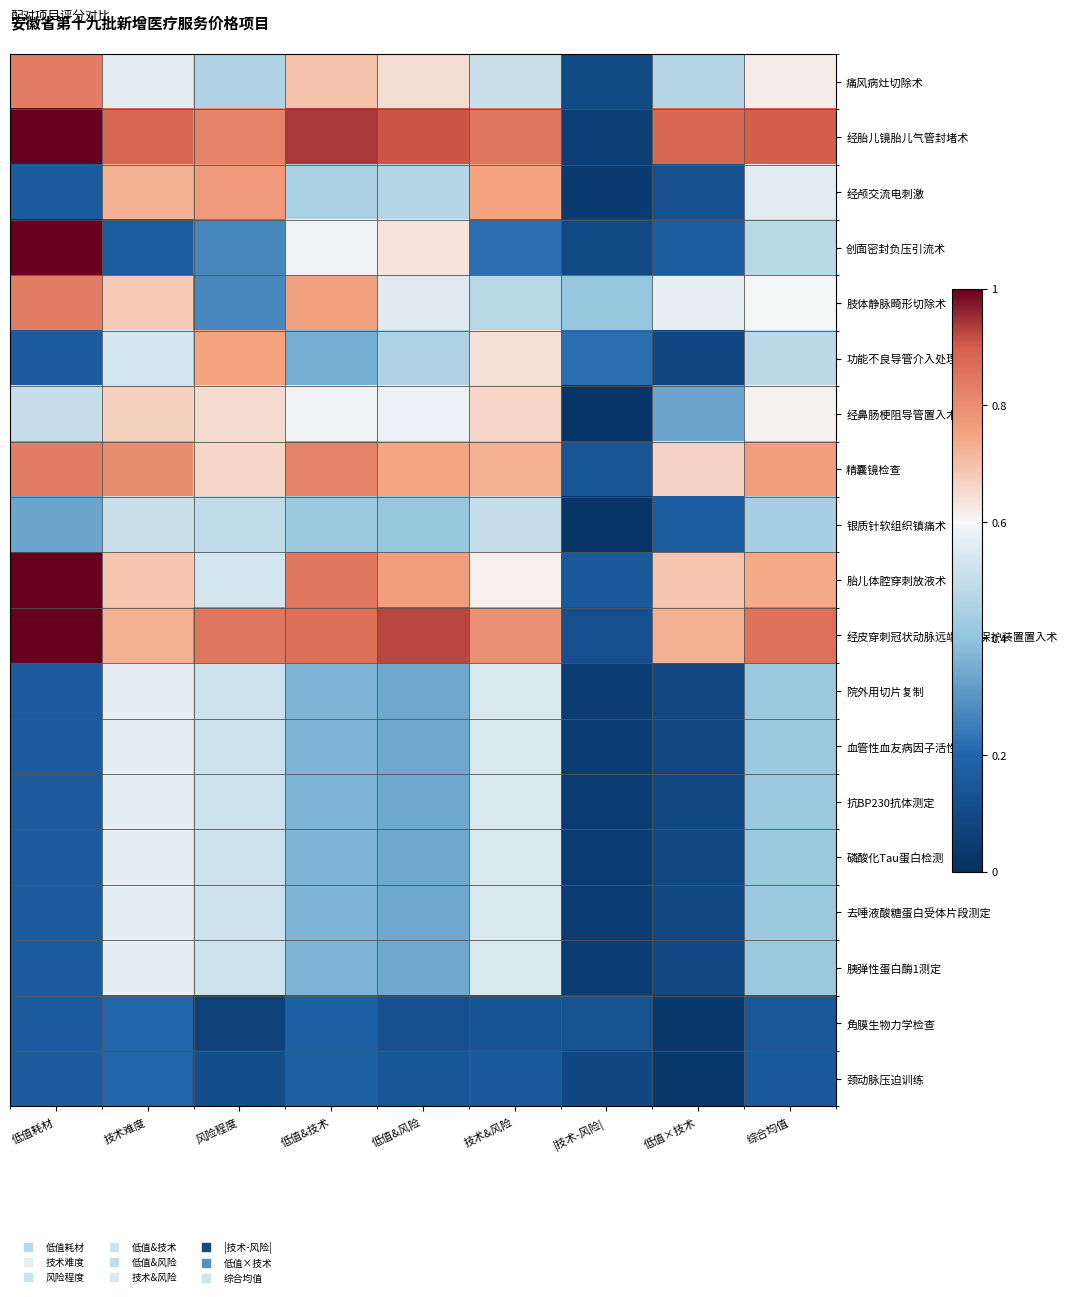

List the series in order of their peak value, highest first.

经胎儿镜胎儿气管封堵术, 创面密封负压引流术, 胎儿体腔穿刺放液术, 经皮穿刺冠状动脉远端血管保护装置置入术, 痛风病灶切除术, 肢体静脉畸形切除术, 精囊镜检查, 经颅交流电刺激, 功能不良导管介入处理, 经鼻肠梗阻导管置入术, 院外用切片复制, 血管性血友病因子活性测定, 抗BP230抗体测定, 磷酸化Tau蛋白检测, 去唾液酸糖蛋白受体片段测定, 胰弹性蛋白酶1测定, 银质针软组织镇痛术, 角膜生物力学检查, 颈动脉压迫训练